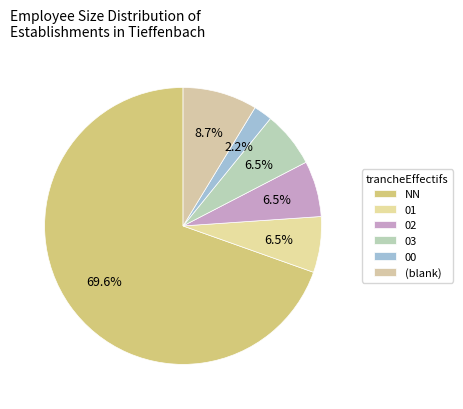

To the nearest percent, what is the average slice percentage?

17%